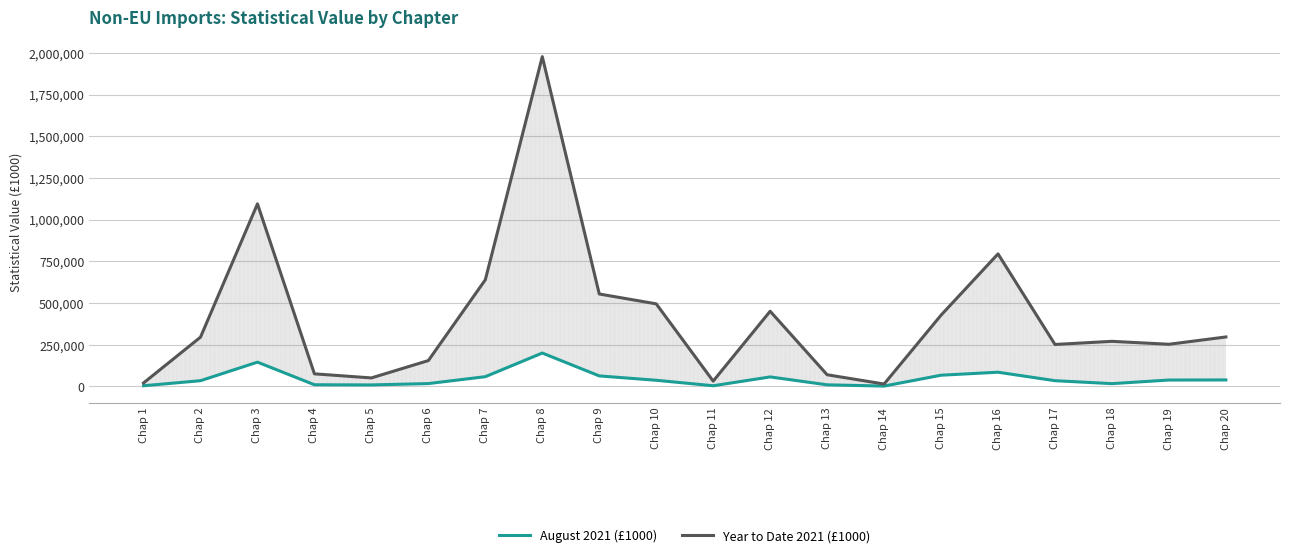

Is it true that Year to Date 2021 (£1000) equals 69817 at Chap 13?

True